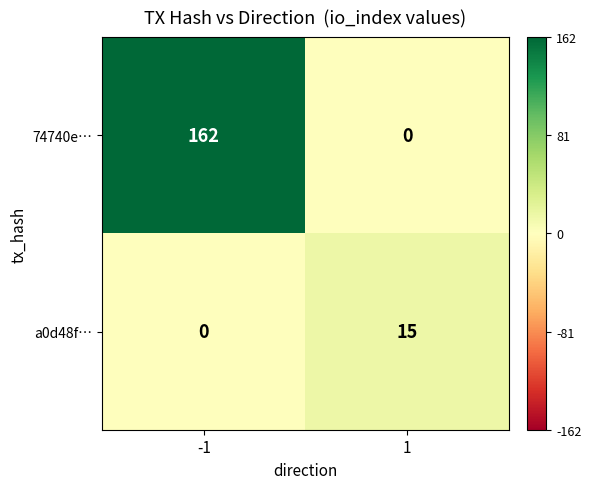

Reading left to right, extract all data points from this chart.

74740e…: -1=162	1=0
a0d48f…: -1=0	1=15